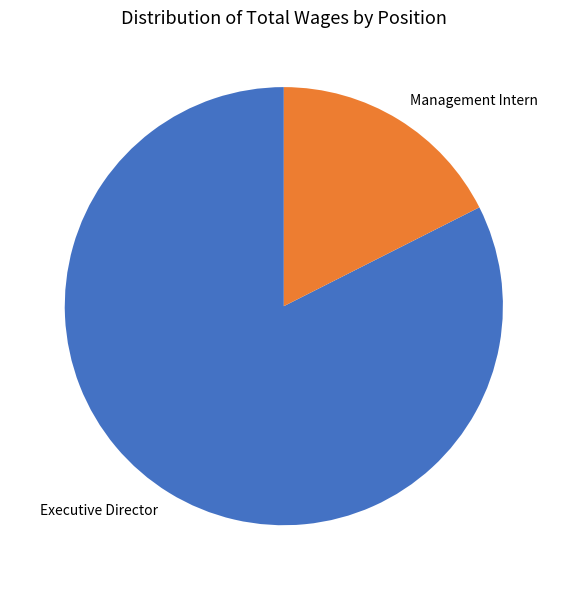

Which category has the biggest portion of the pie?

Executive Director